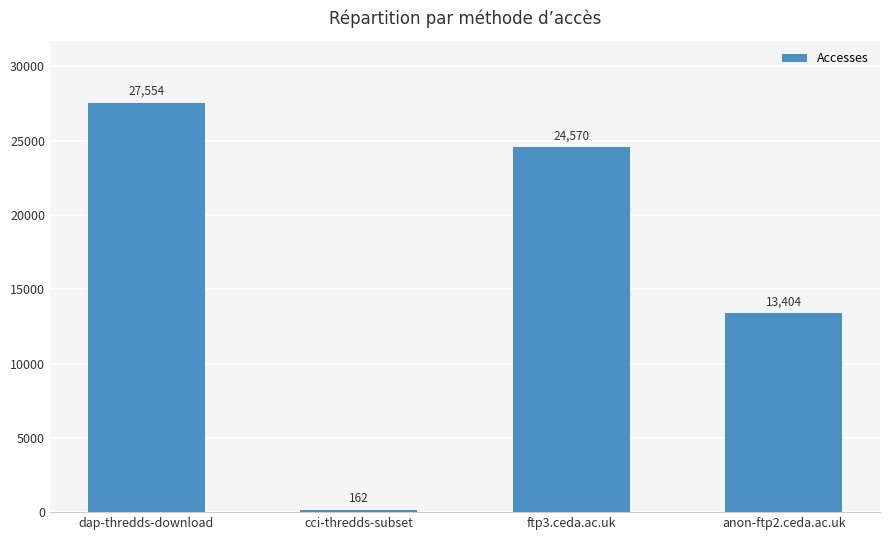

Reading left to right, extract all data points from this chart.

dap-thredds-download=27554	cci-thredds-subset=162	ftp3.ceda.ac.uk=24570	anon-ftp2.ceda.ac.uk=13404